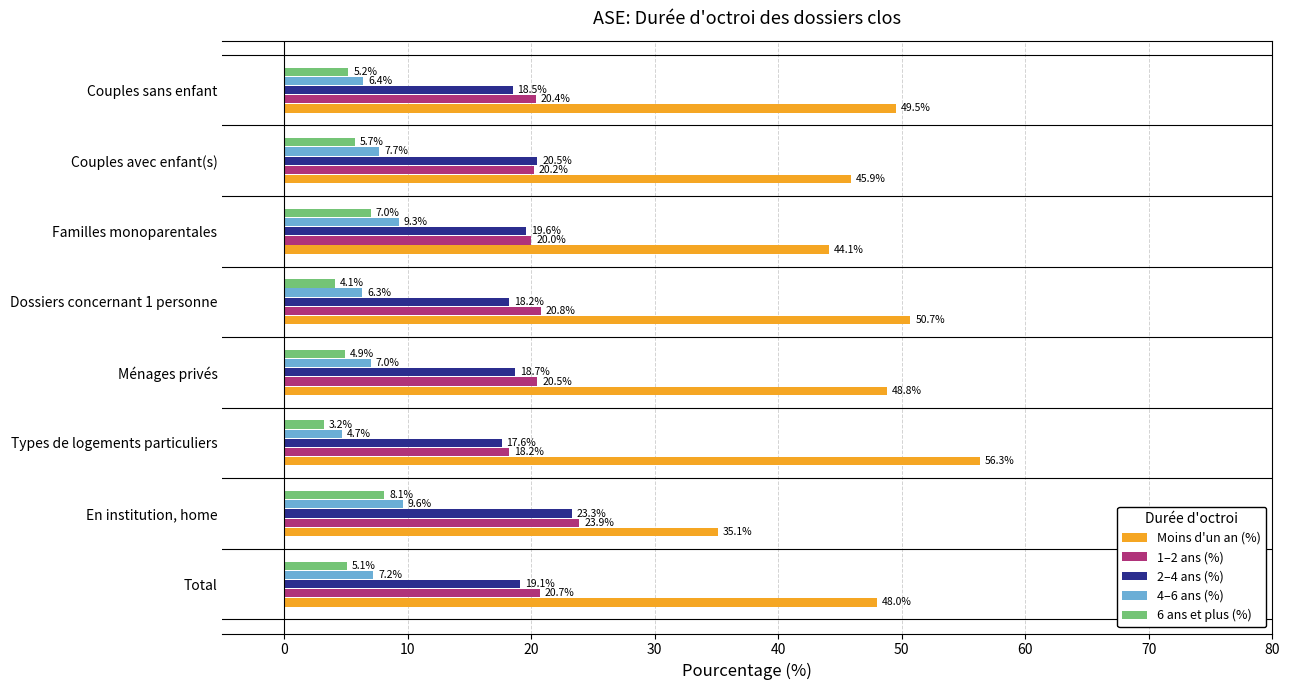

Where is Moins d'un an (%) nearest to the value 45?

Familles monoparentales